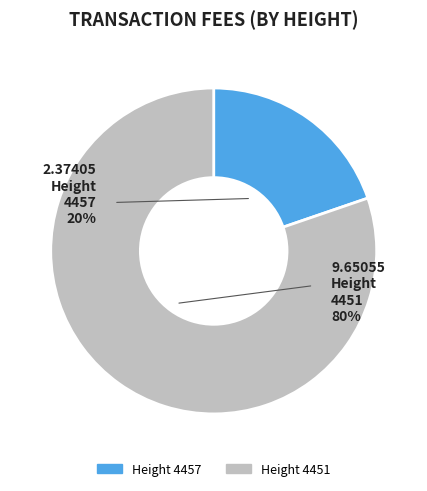

To the nearest percent, what percentage of the pie is 4451?

80%